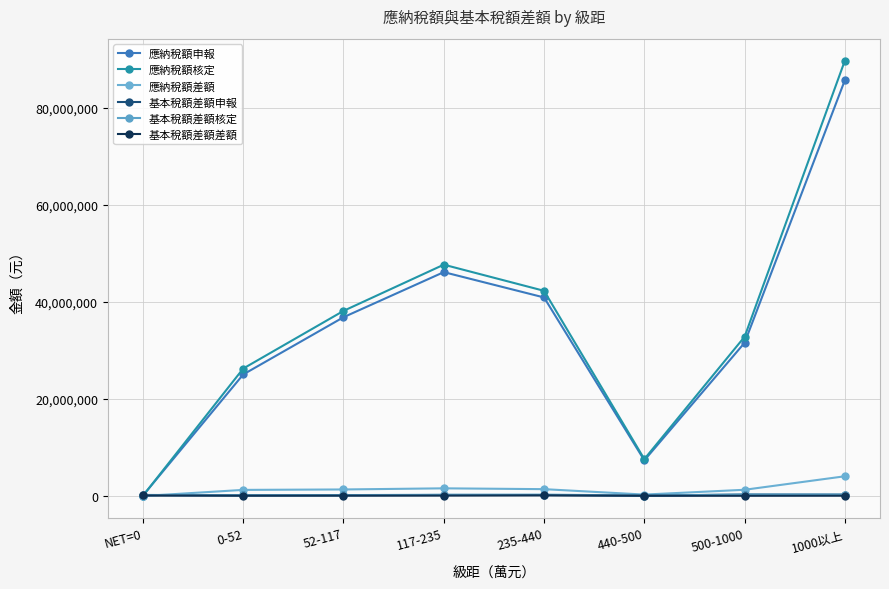

At which label is 應納稅額申報 closest to 42898635?

235-440